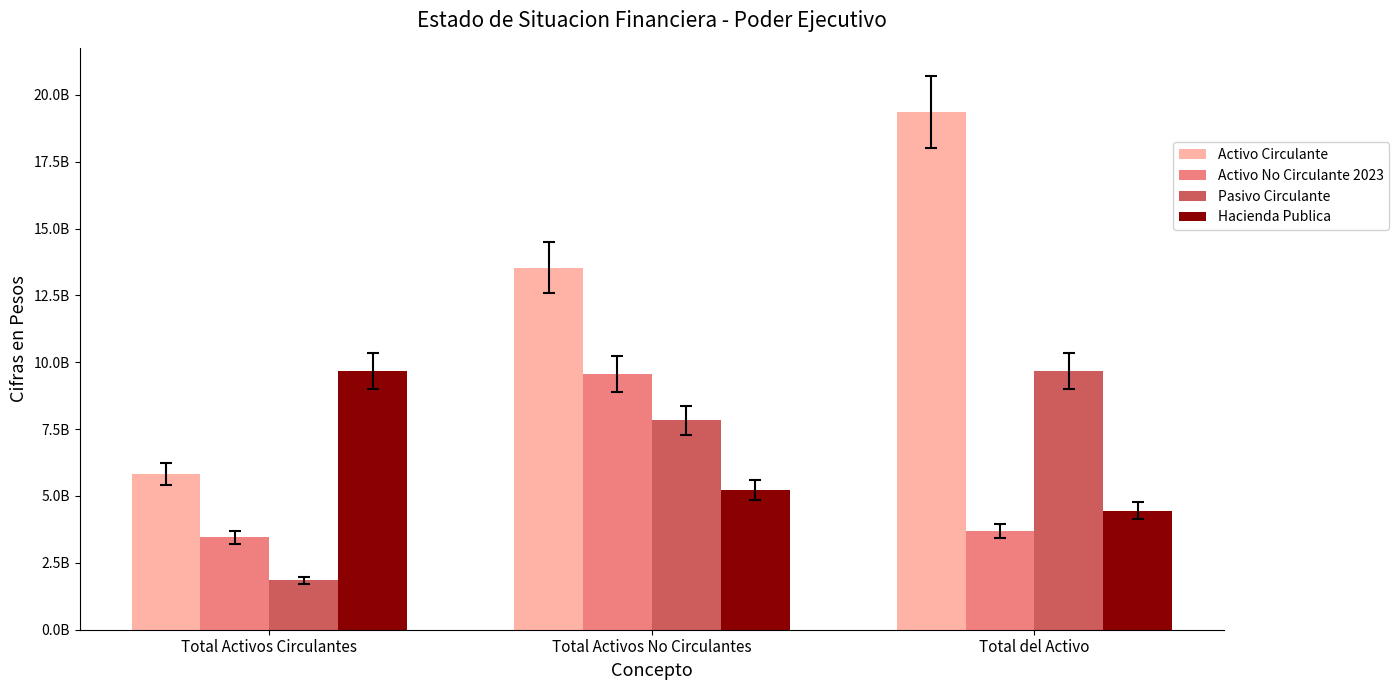

Reading left to right, transcribe all the data shown in this chart.

Activo Circulante: 5825412944.7	13538391675.2	19363804619.8
Activo No Circulante 2023: 3463875059.2	9553343344.5	3691293470.4
Pasivo Circulante: 1849633929.0	7831331407.6	9680965336.6
Hacienda Publica: 9682839283.3	5232745948.9	4450093334.4